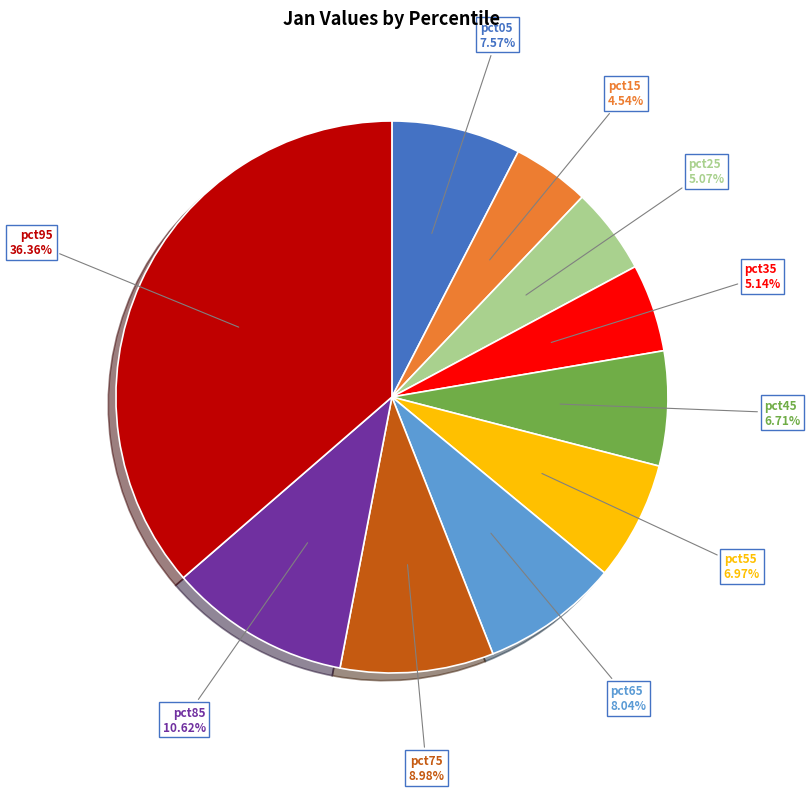

To the nearest percent, what portion does pct05 represent?

8%